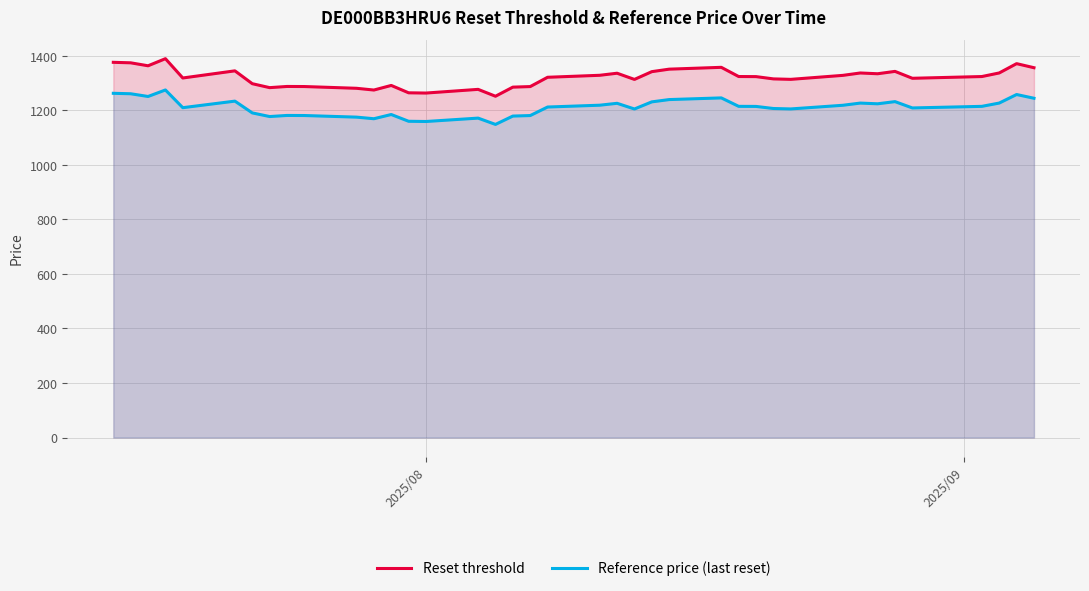

Which series has the widest spread of values?

Reset threshold